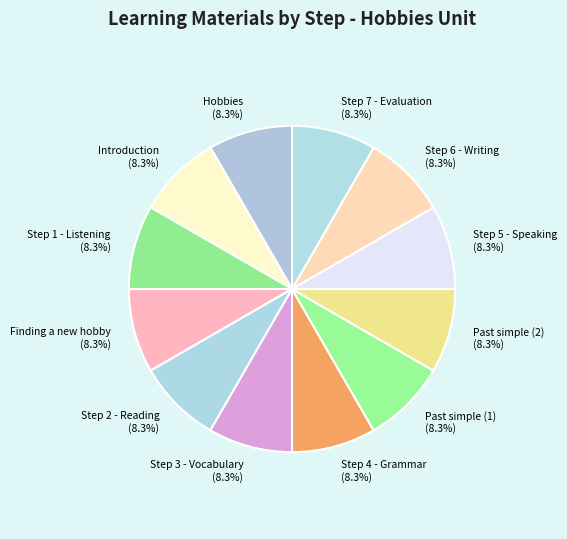

Approximately how many times larger is the value at Step 3 - Vocabulary compared to Introduction?

1.0